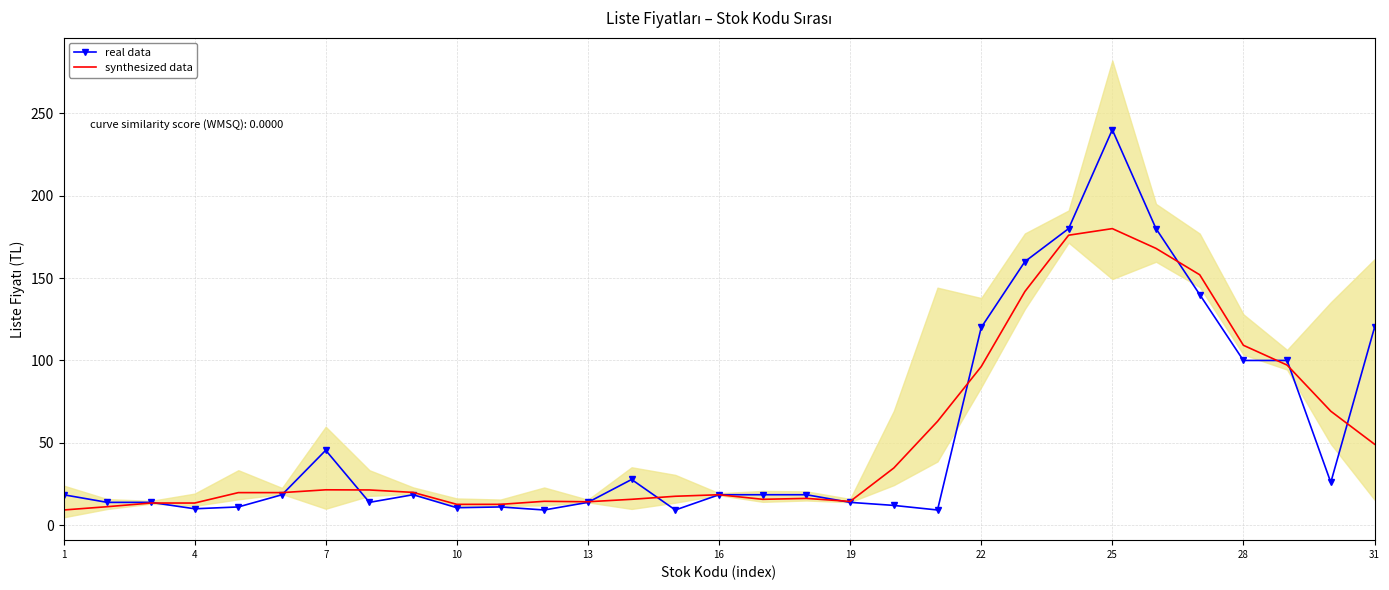

At which label does real data reach its peak?

25